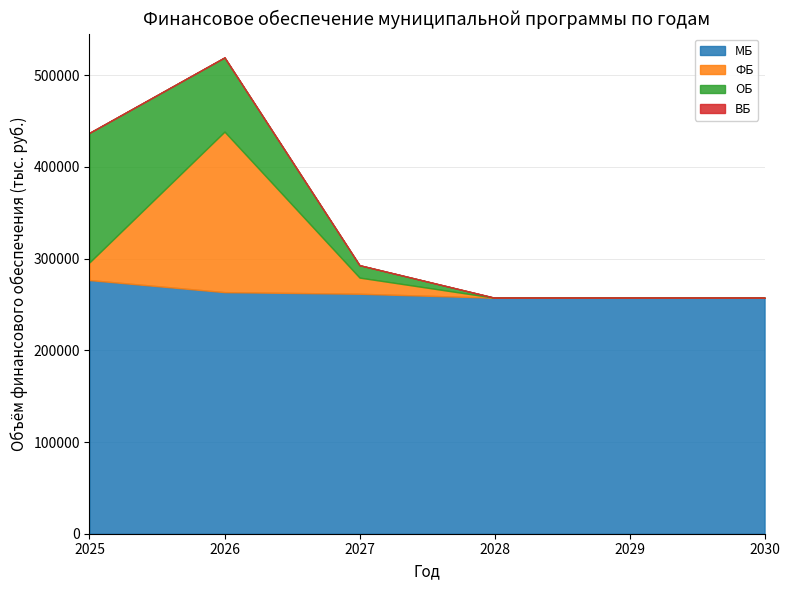

What are all the series names shown in the legend?

МБ, ФБ, ОБ, ВБ